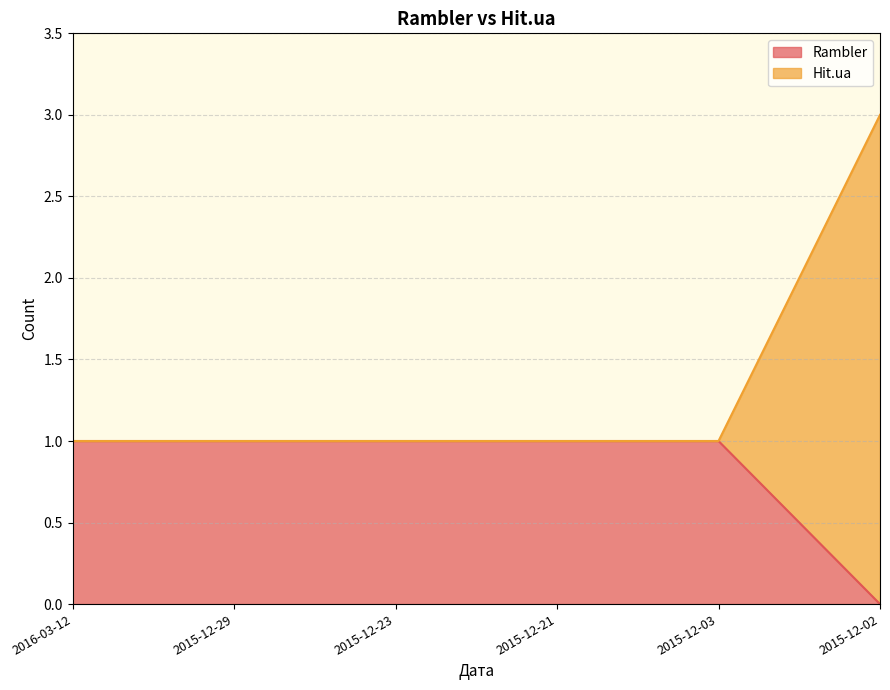

Is it true that Rambler equals 1 at 2016-03-12?

True